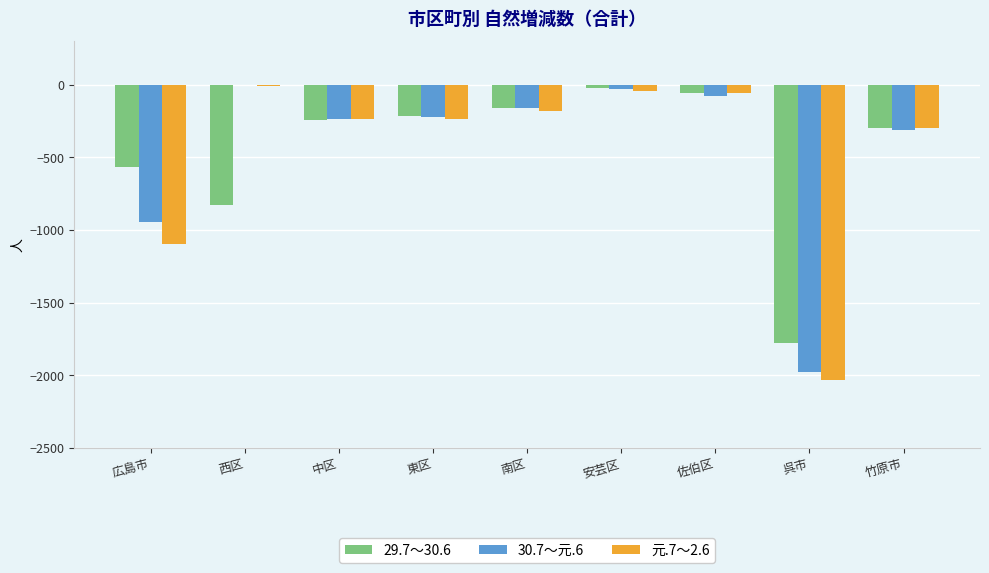

The 元.7～2.6 series shows -144 at 竹原市. True or false?

False